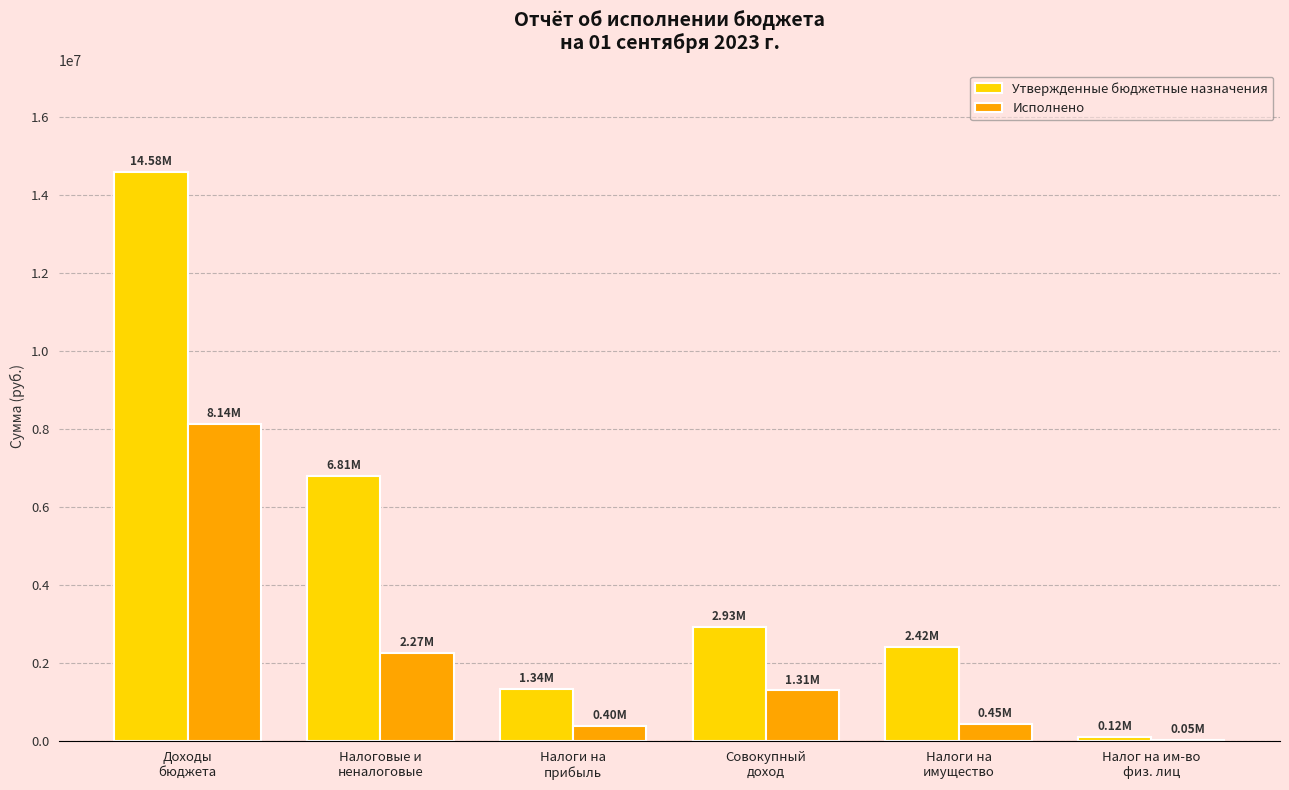

Which series has the largest total across all categories?

Утвержденные бюджетные назначения